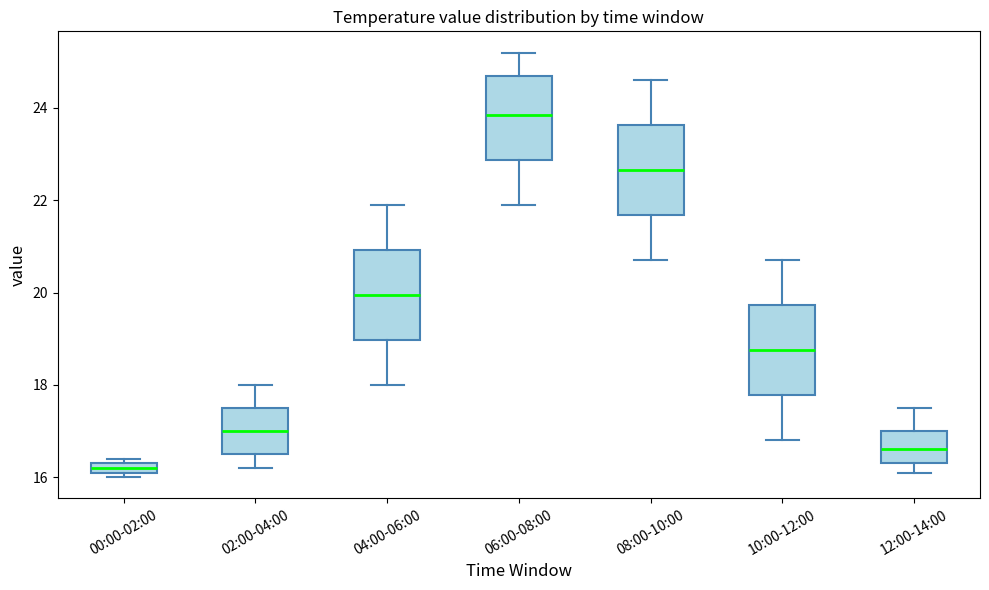

Which box's median line is the highest?

06:00-08:00